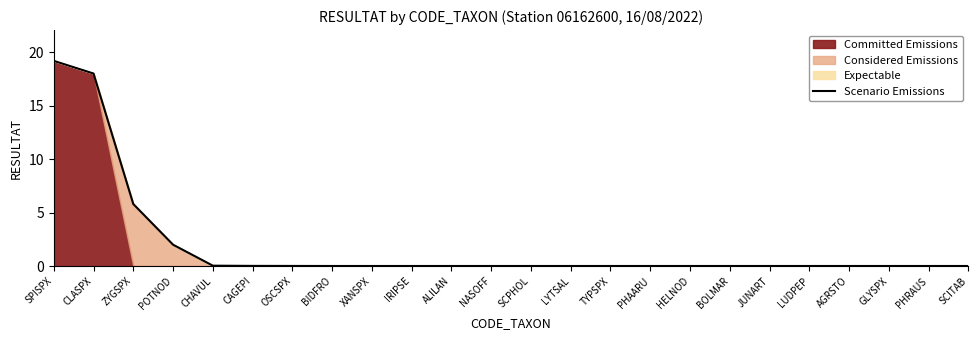

Rank the categories by value from lowest to highest.

BIDFRO, XANSPX, IRIPSE, ALILAN, NASOFF, SCPHOL, LYTSAL, TYPSPX, PHAARU, HELNOD, BOLMAR, JUNART, LUDPEP, AGRSTO, GLYSPX, PHRAUS, SCITAB, OSCSPX, CAGEPI, CHAVUL, POTNOD, ZYGSPX, CLASPX, SPISPX